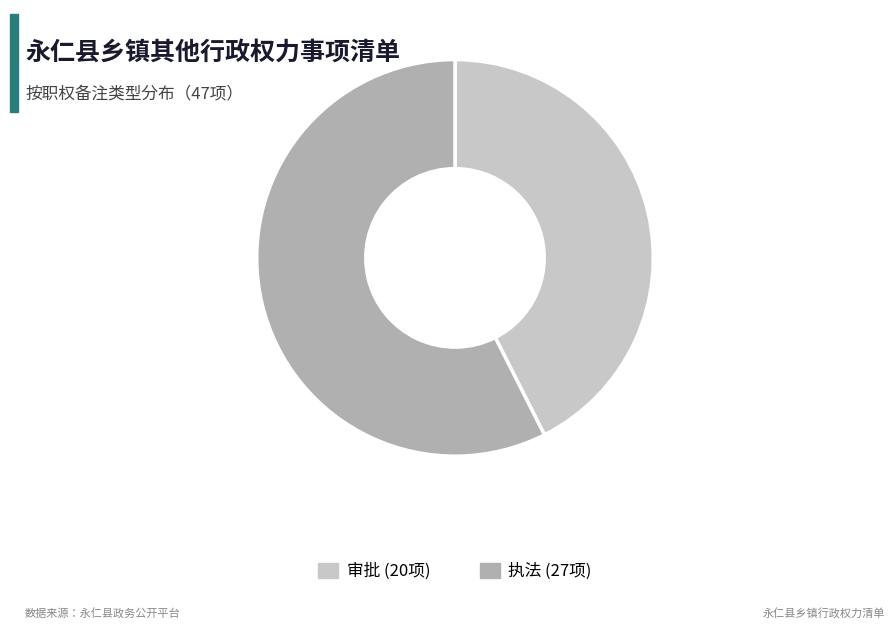

Is it true that 审批 is 43% of the pie?

True